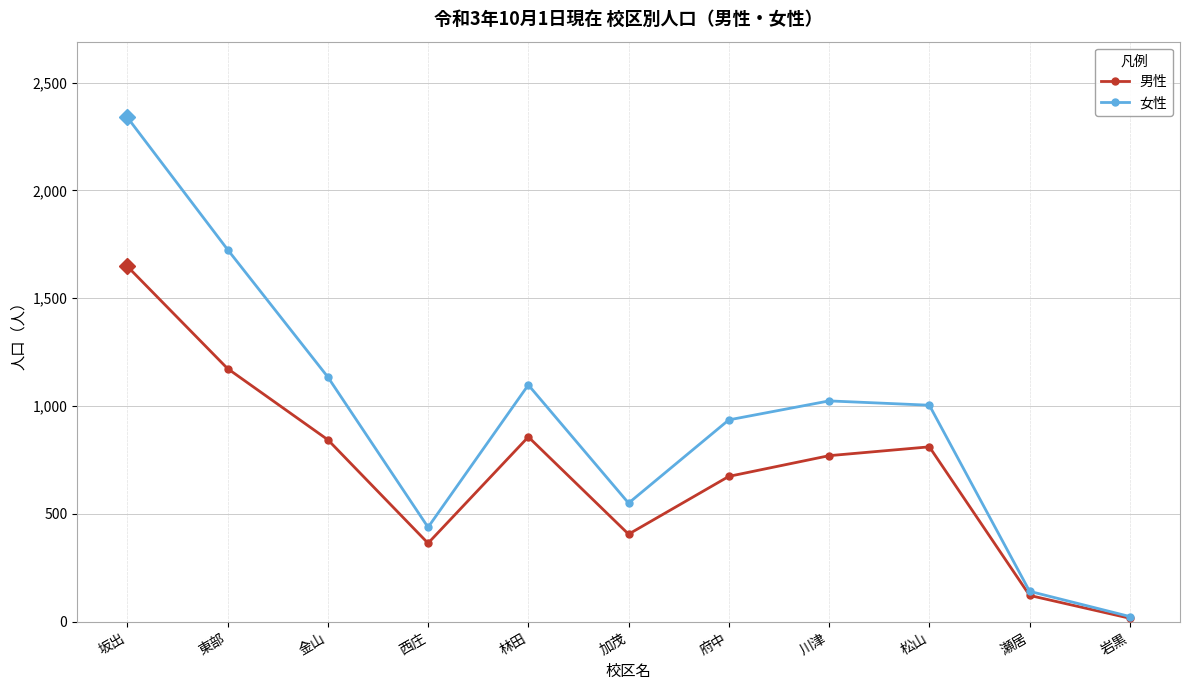

Is the value of 女性 at 加茂 greater than the value of 男性 at 岩黒?

Yes